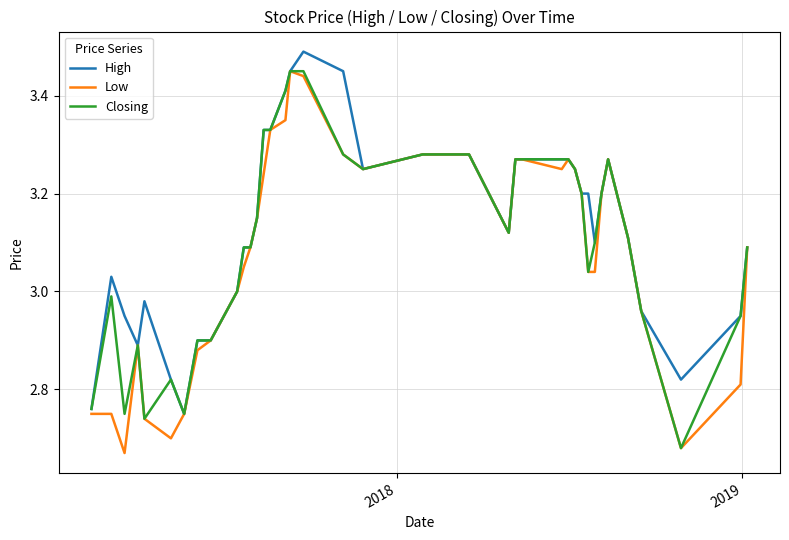

True or false: Closing and High cross at least once.

False